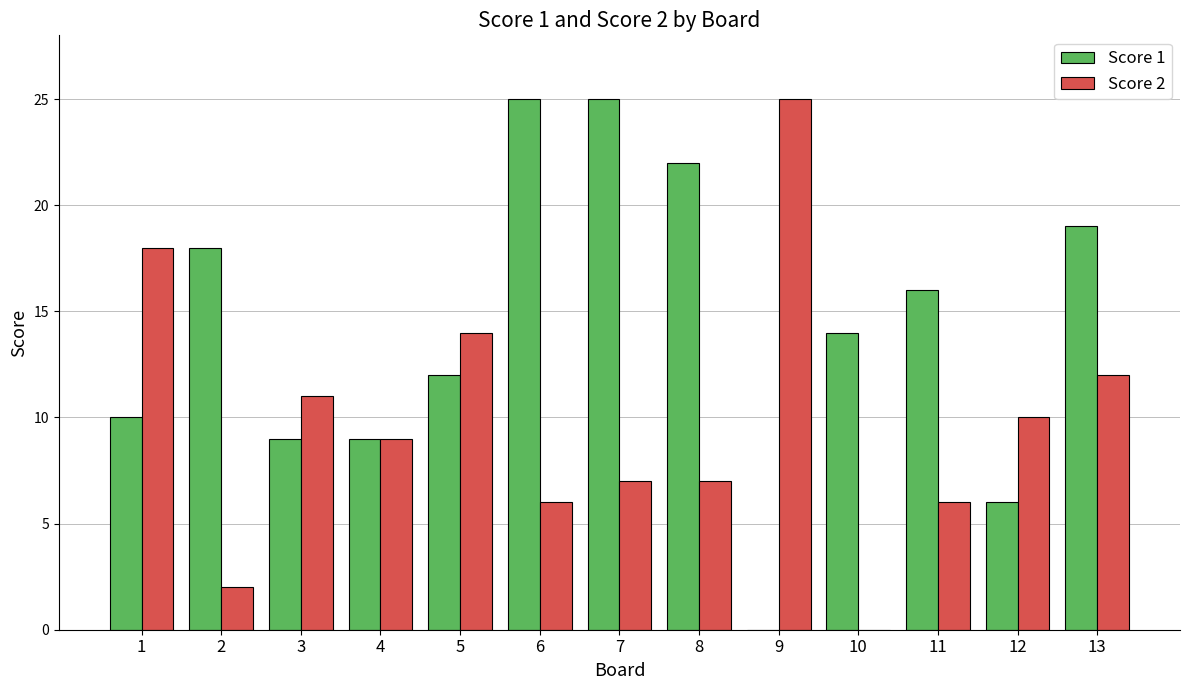

What is the maximum value for Score 2?

25